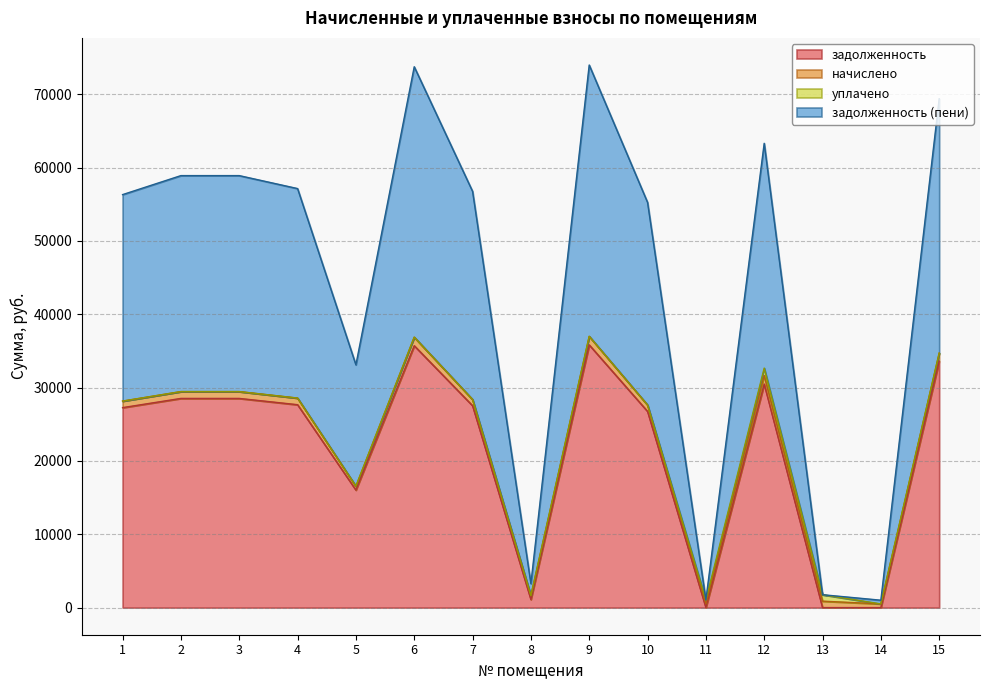

True or false: задолженность (пени) and задолженность cross at least once.

False